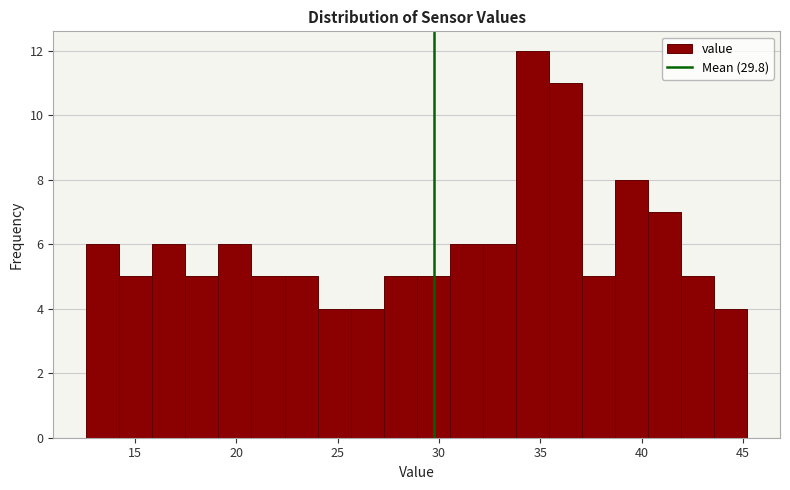

Read against the x-axis, roughly where is the centre of the tallest bar?

34.5